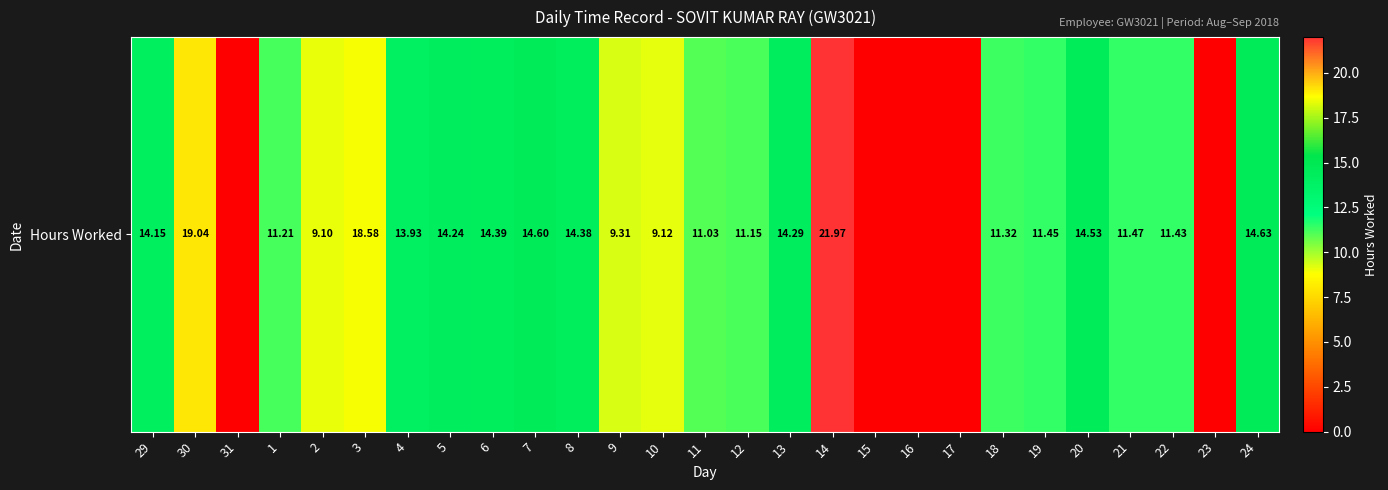

What is the approximate value at 12?

11.2